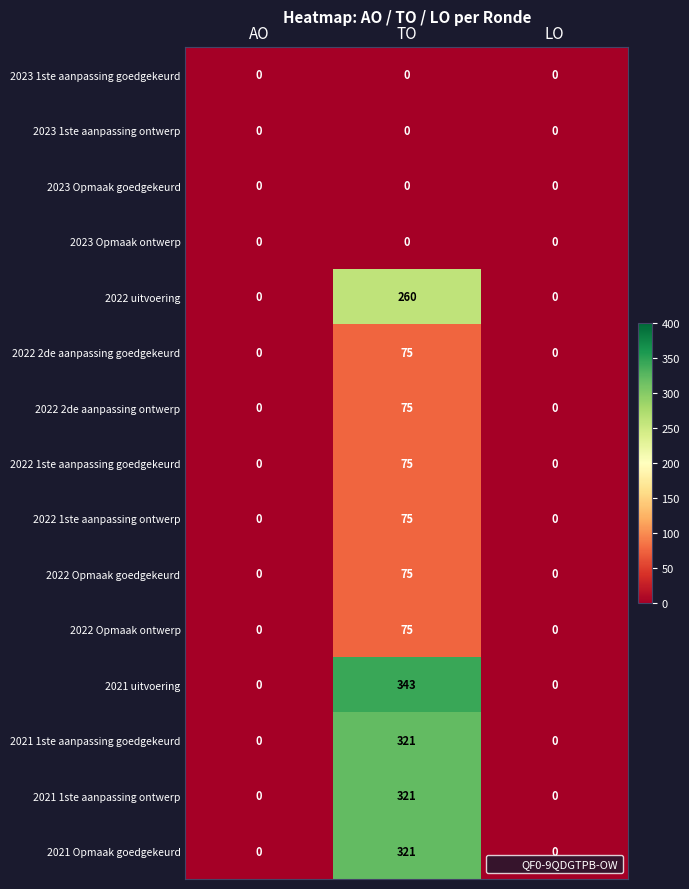

How many categories are shown in the chart?

3